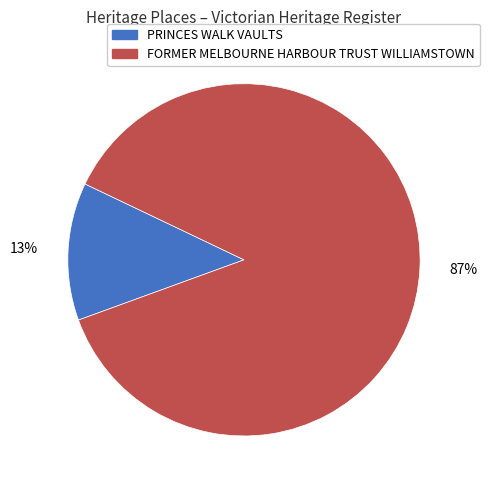

To the nearest percent, what is the combined percentage of PRINCES WALK VAULTS and FORMER MELBOURNE HARBOUR TRUST WILLIAMSTOWN?

100%